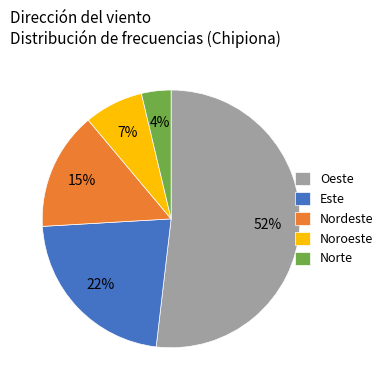

How many slices are in this pie chart?

5